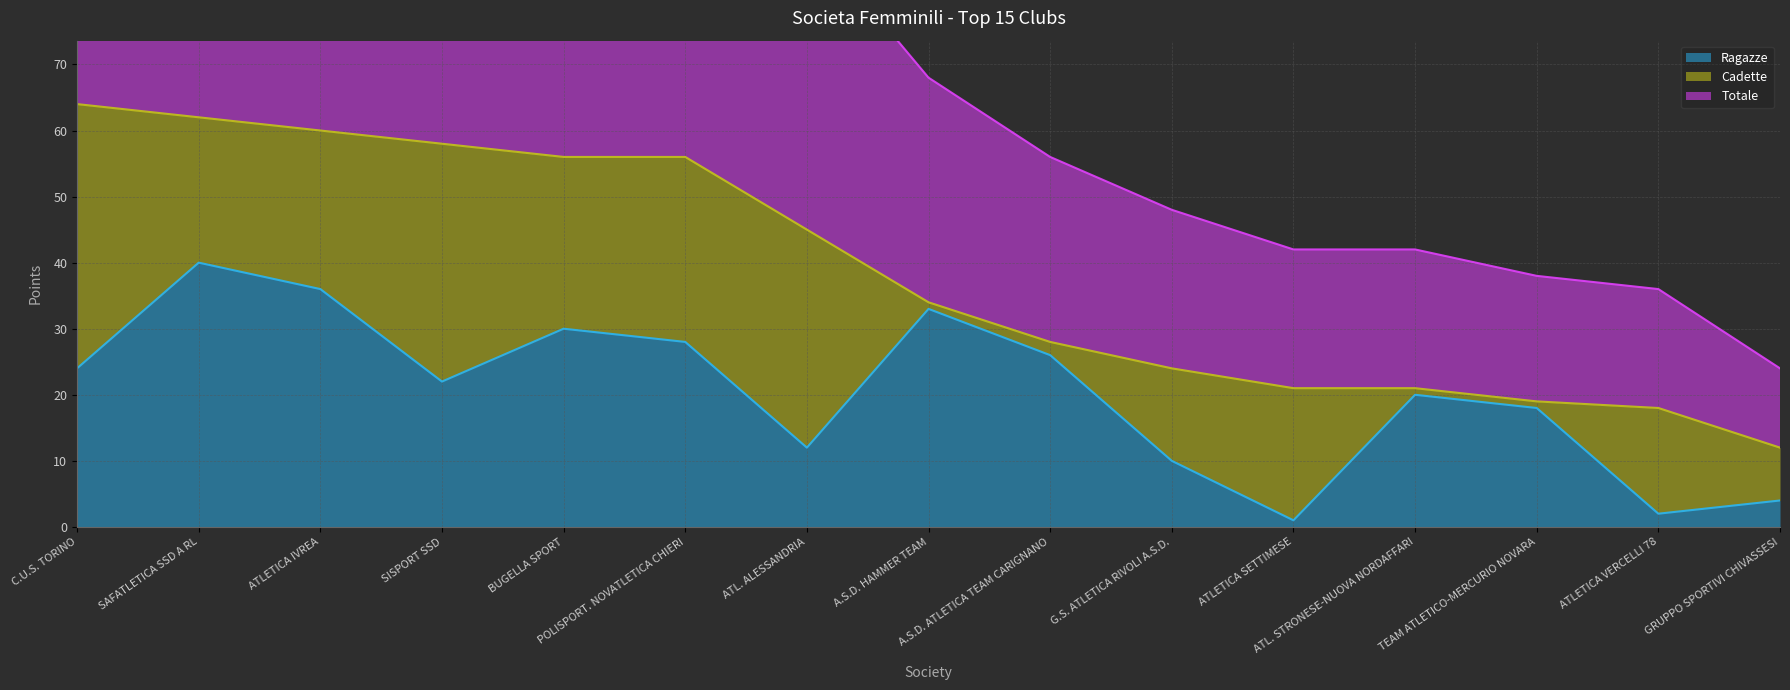

True or false: Totale has more than 0 points higher than both neighbors.

False